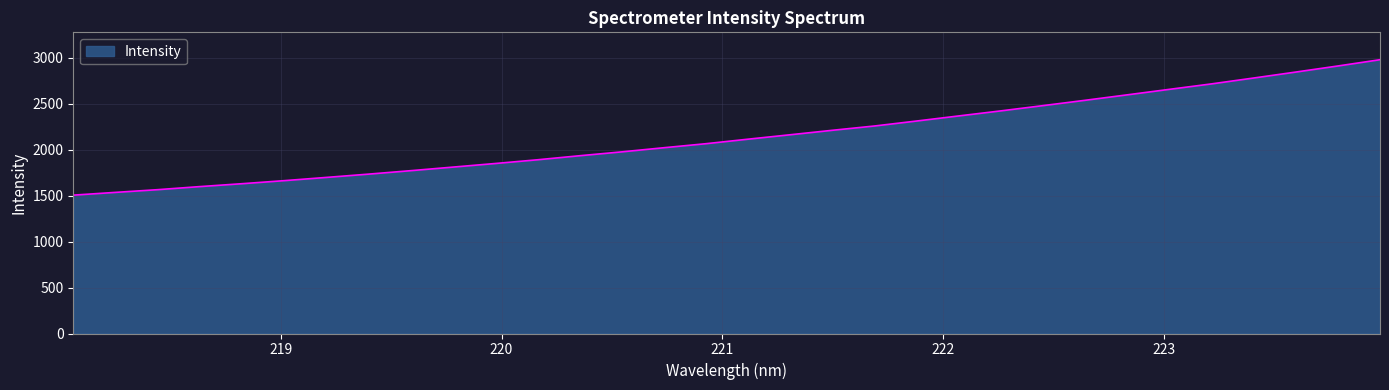

What is the difference between the second highest and minimum values?

1405.8